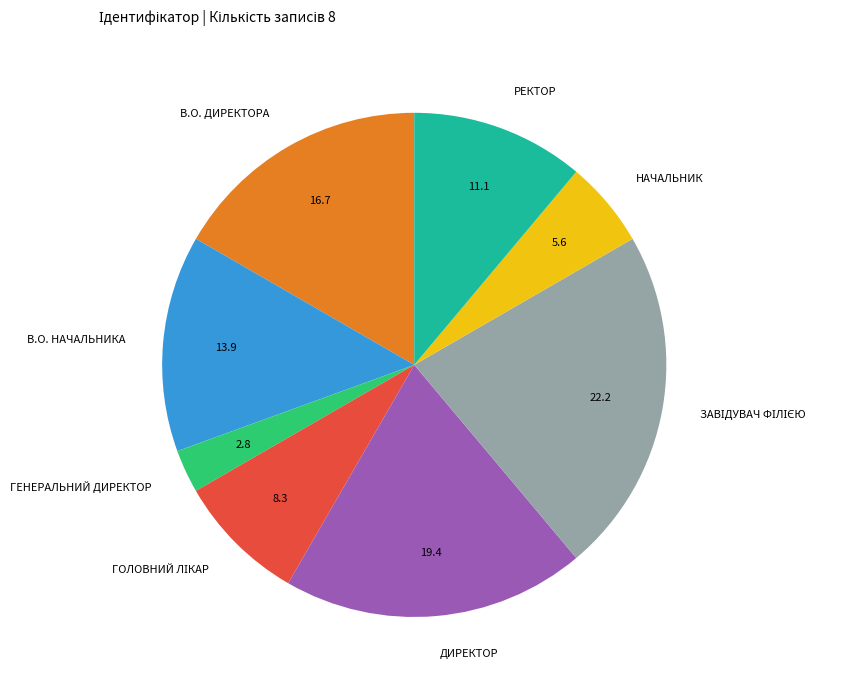

Does any single category account for the majority?

No